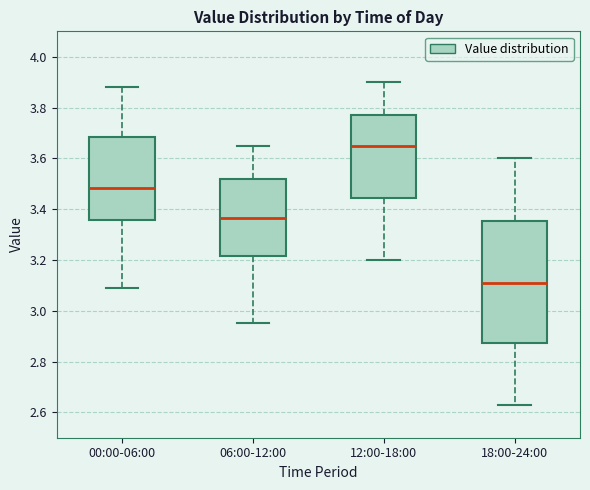

Reading left to right, read every box against the y-axis: the position of its median line, the range the box covers, and the ends of its whiskers. The values are not printed on the chart, so give them approximately, as read against the axis.

00:00-06:00: median 3.48, box 3.36 to 3.68, whiskers 3.10 to 3.88
06:00-12:00: median 3.36, box 3.22 to 3.52, whiskers 2.96 to 3.66
12:00-18:00: median 3.66, box 3.44 to 3.78, whiskers 3.20 to 3.90
18:00-24:00: median 3.12, box 2.88 to 3.36, whiskers 2.64 to 3.60